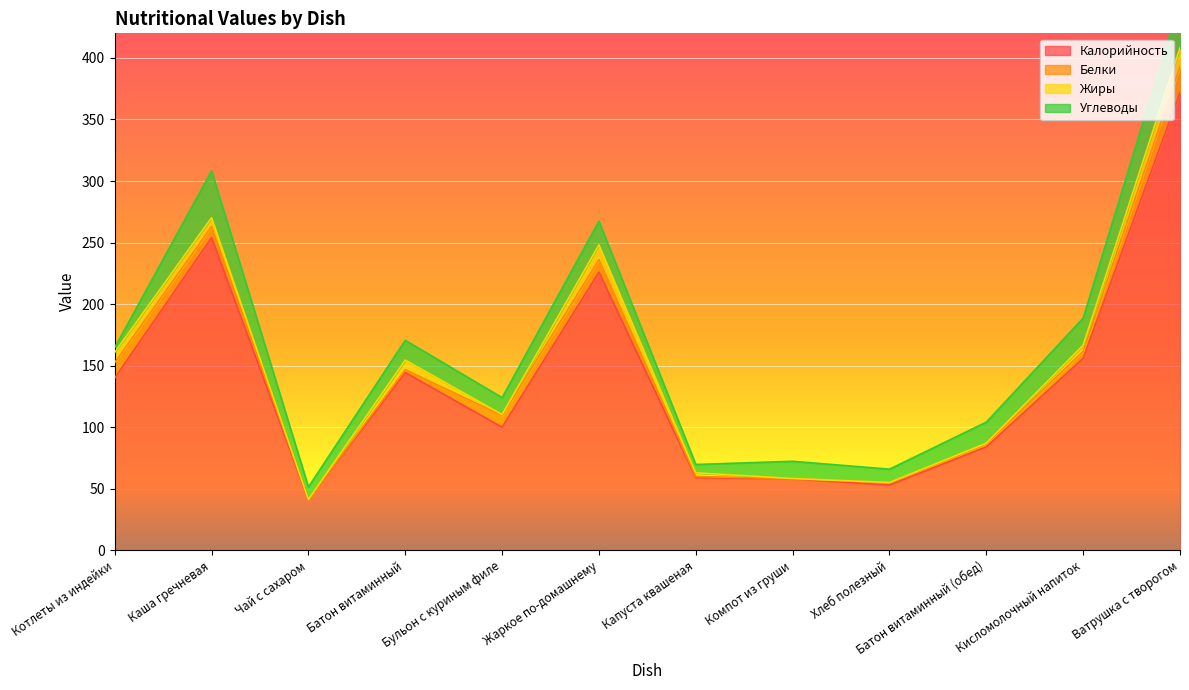

Reading left to right, list all the values displayed in this chart.

Калорийность: 140.0	254.0	41.0	144.4	100.0	226.0	59.0	58.0	53.0	84.0	156.0	372.0
Белки: 12.5	8.9	0.2	2.3	9.5	10.1	0.9	0.2	1.8	2.4	5.6	21.0
Жиры: 8.3	7.3	0.1	7.8	0.8	12.0	3.0	0.1	0.3	0.6	5.0	15.3
Углеводы: 3.9	38.0	10.1	16.1	13.7	19.3	6.8	14.0	10.8	17.1	22.0	37.5